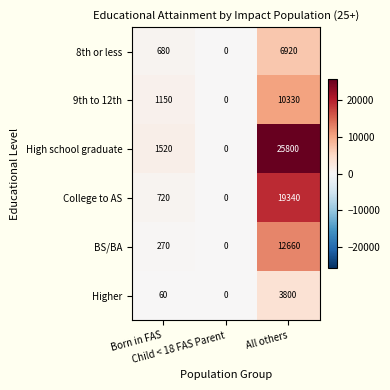

Which series has the largest range (max minus min)?

High school graduate